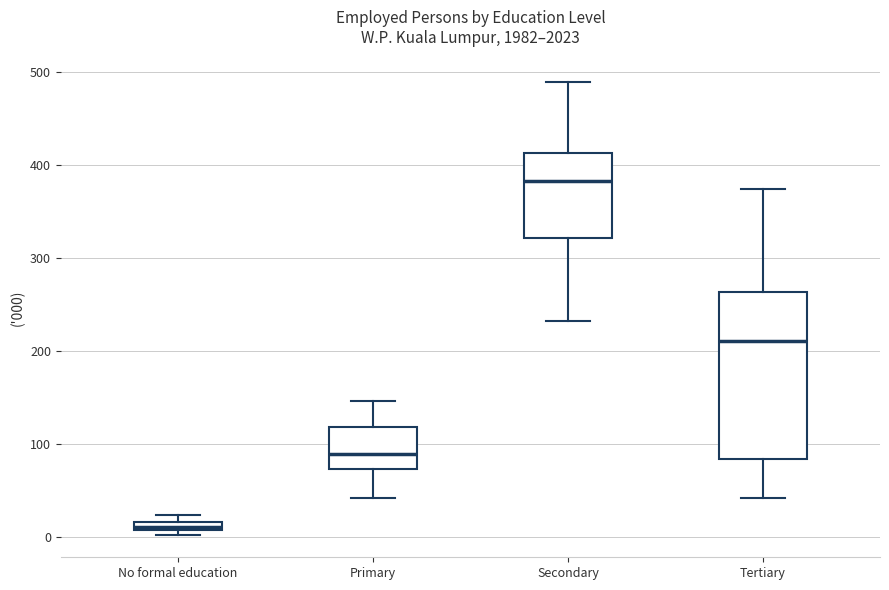

Where is the upper edge of the box for Tertiary on the y-axis? The values are not printed on the chart, so give them approximately, as read against the axis.

260